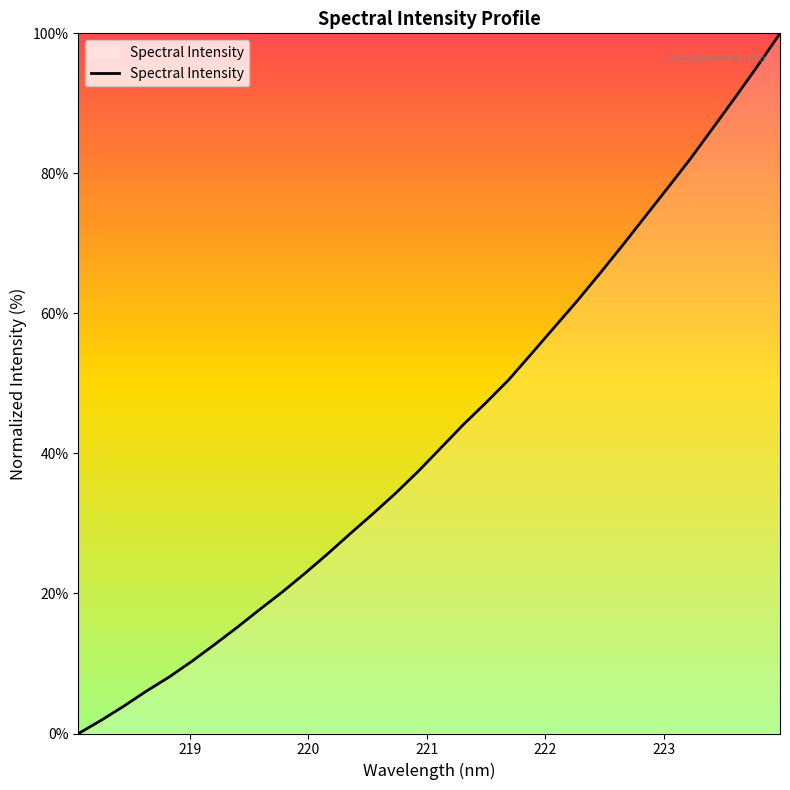

What is the greatest value displayed?

100.0